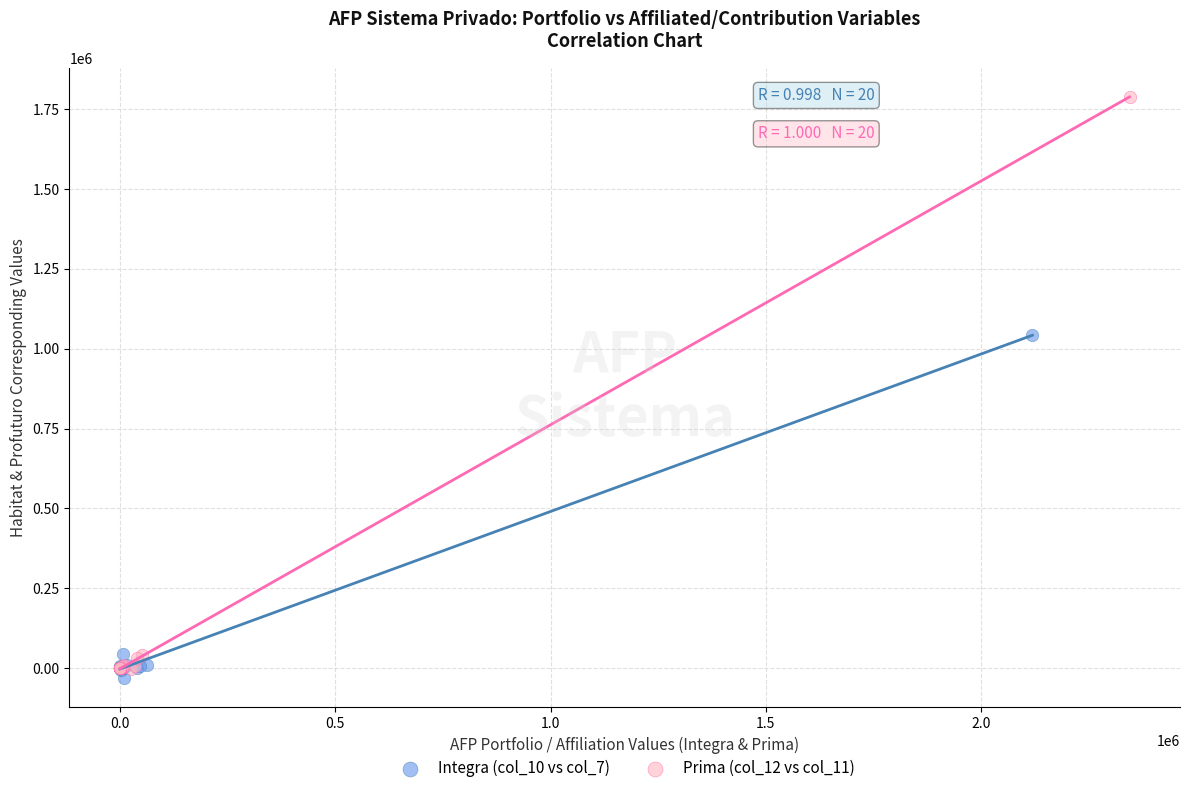

Which series contains the highest Y value?

Prima (col_12 vs col_11)